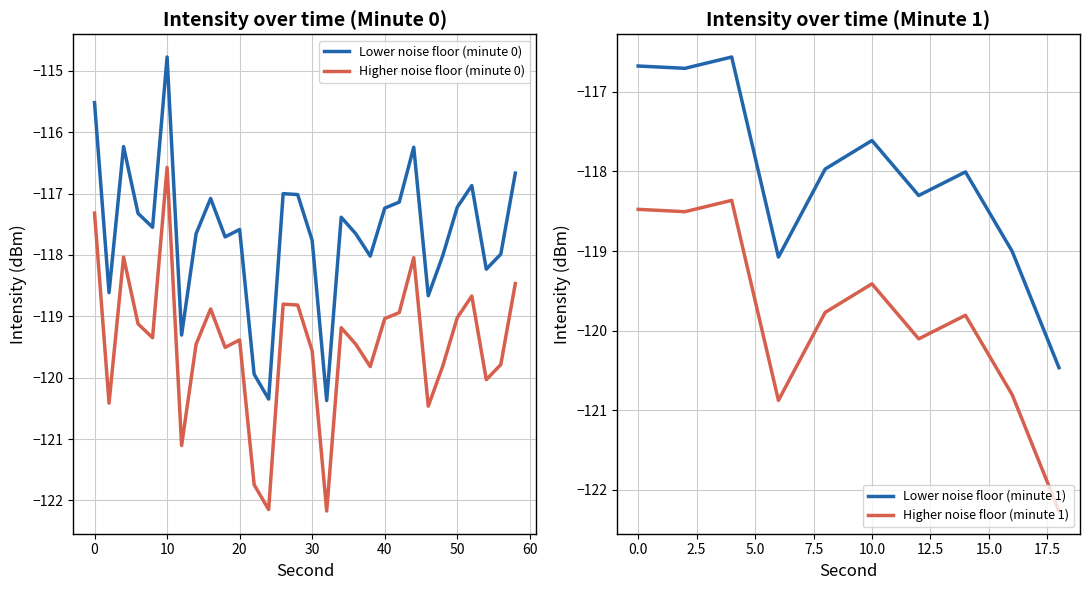

The value of Mean intensity per minute (Lower tax analog) at 12 is -192.5. True or false?

False